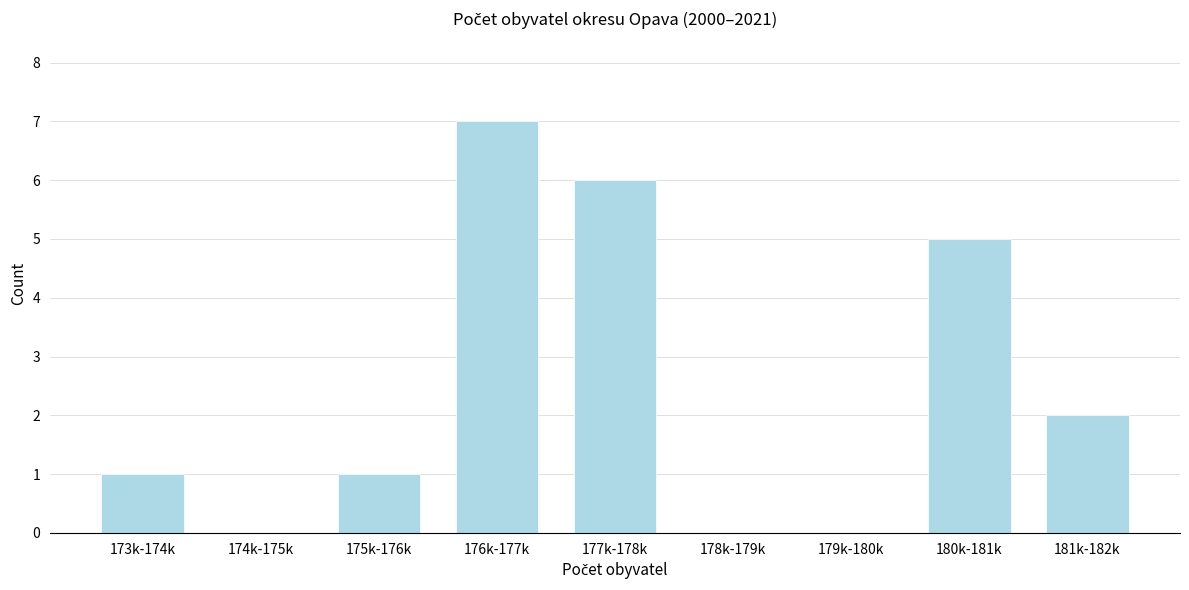

Reading left to right, transcribe all the data shown in this chart.

173k-174k=1	174k-175k=0	175k-176k=1	176k-177k=7	177k-178k=6	178k-179k=0	179k-180k=0	180k-181k=5	181k-182k=2